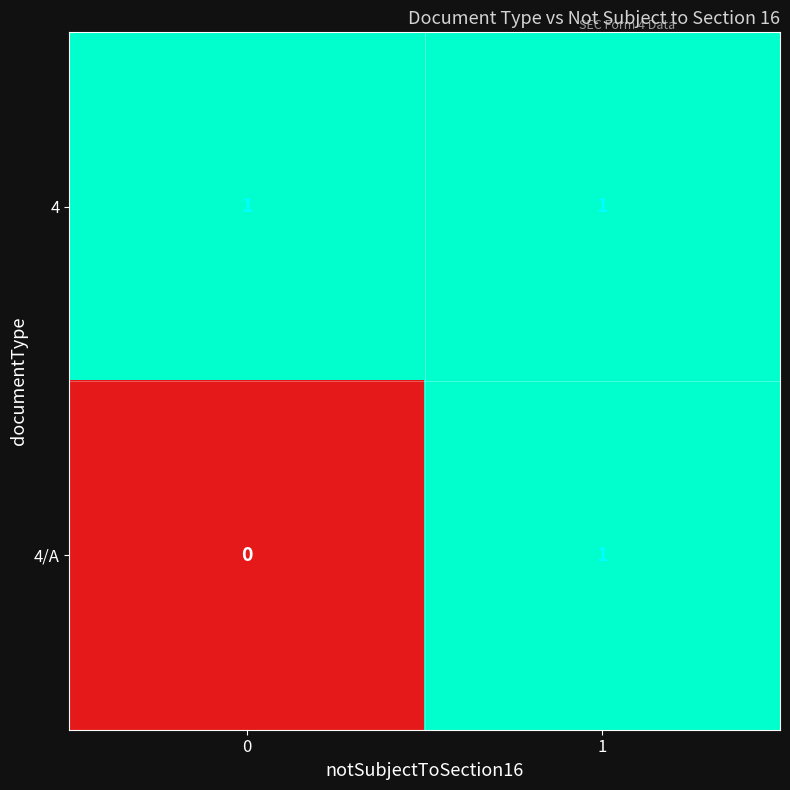

What is the total value across all series at 1?

2